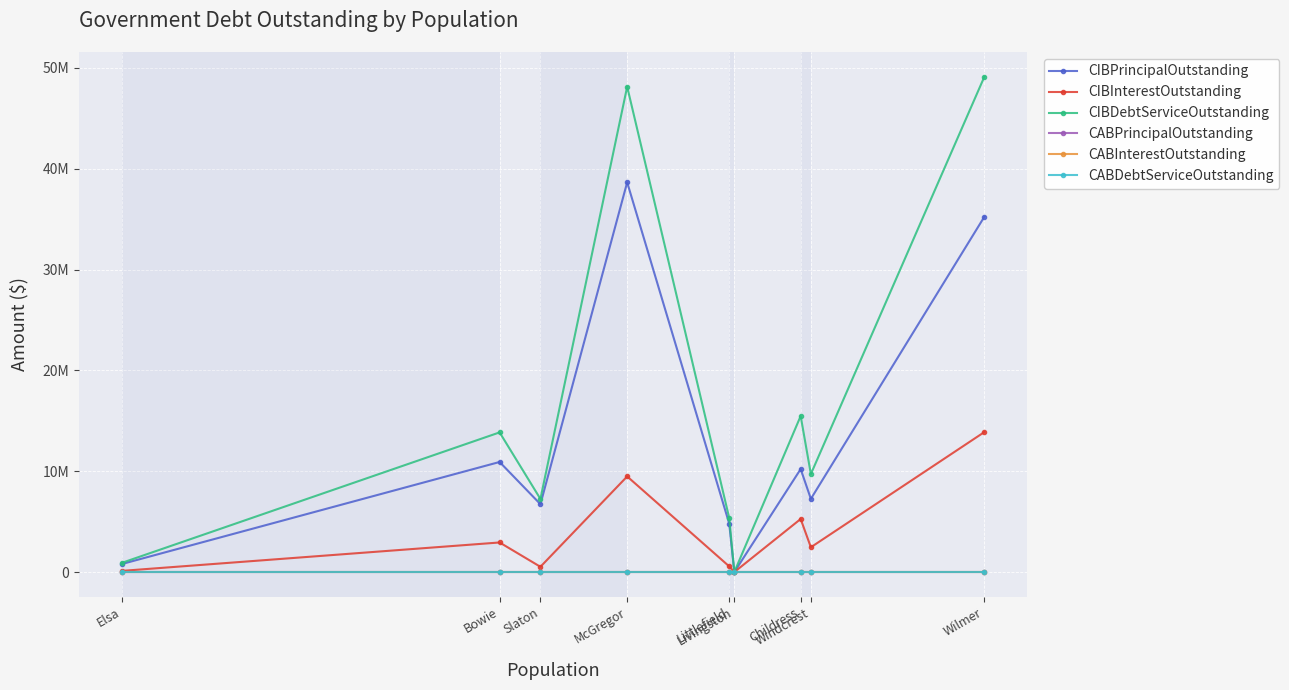

What is the maximum value shown in the chart?

49121395.9